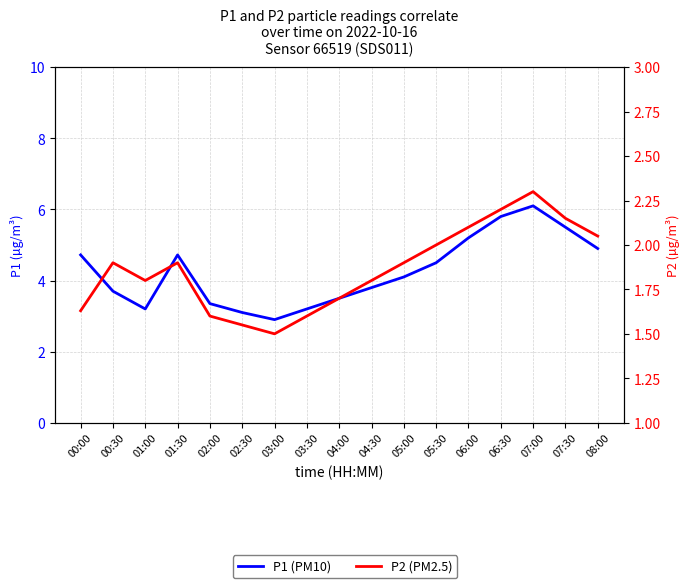

What is the difference between the P1 (PM10) values at 00:00 and 07:00?

1.4